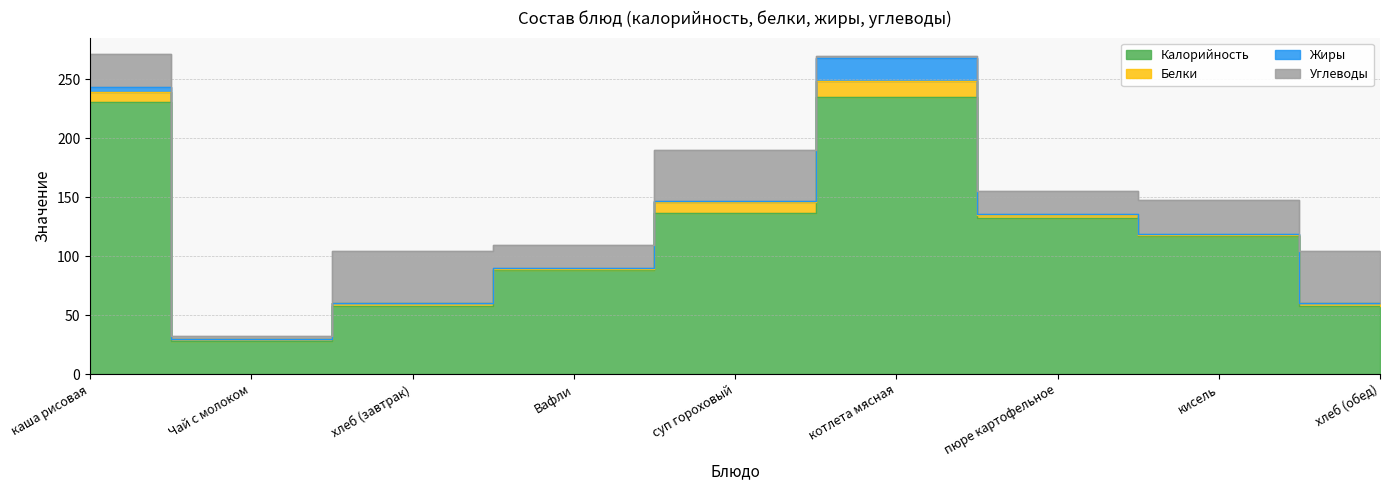

Which category has the highest value in the Жиры series?

котлета мясная